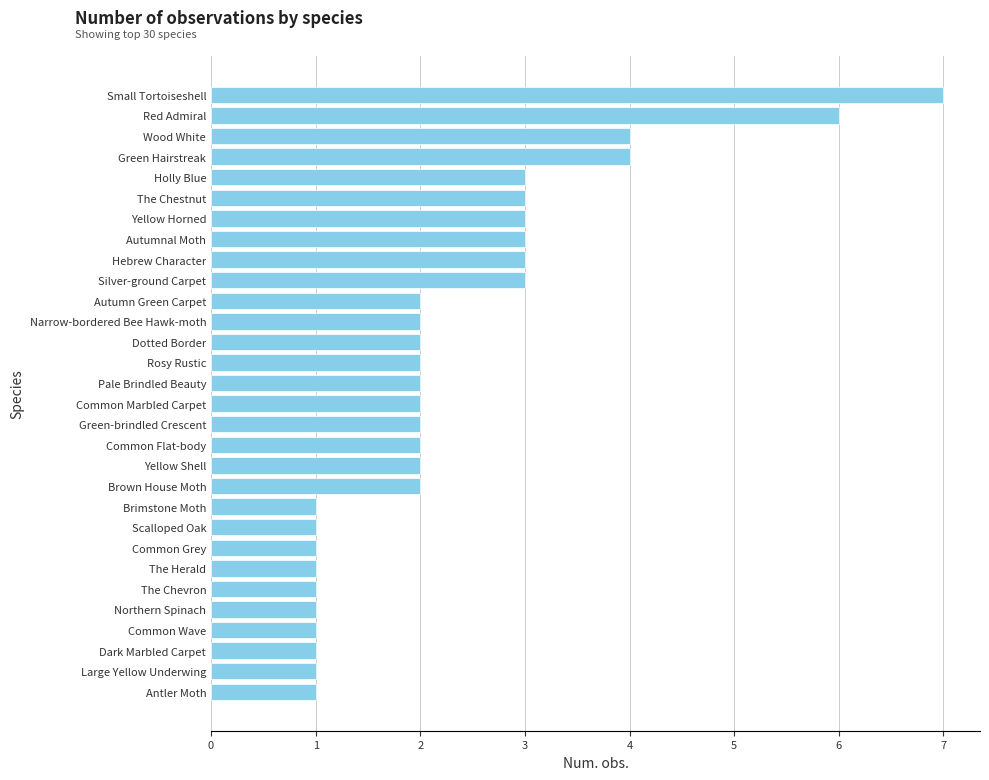

How many data points does each series have?

30